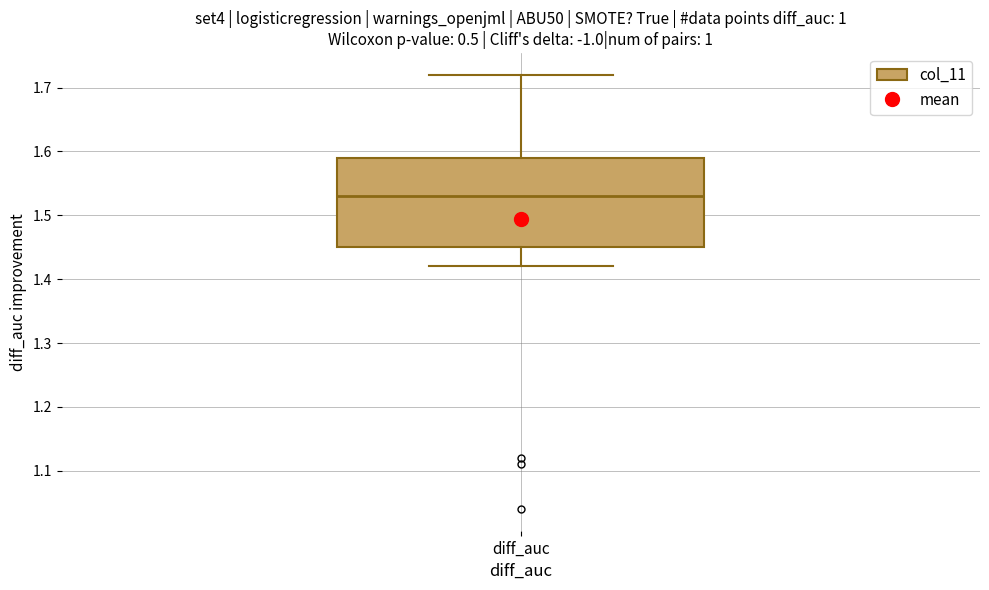

Read this box plot against the y-axis: the position of the median line, the range covered by the box, and the ends of both whiskers. The values are not printed on the chart, so give them approximately, as read against the axis.

median 1.53, box 1.45 to 1.59, whiskers 1.42 to 1.72